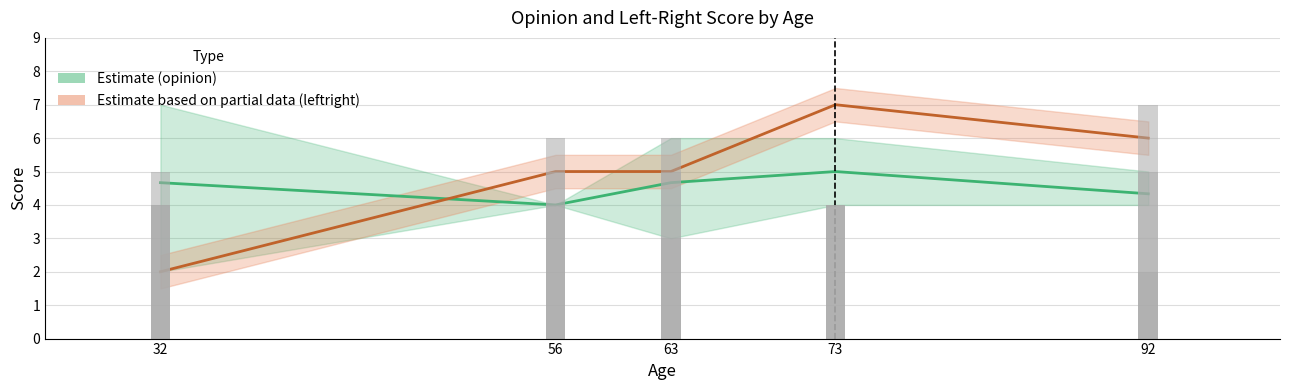

Rank the series at 32 from highest to lowest value.

opinion, leftright